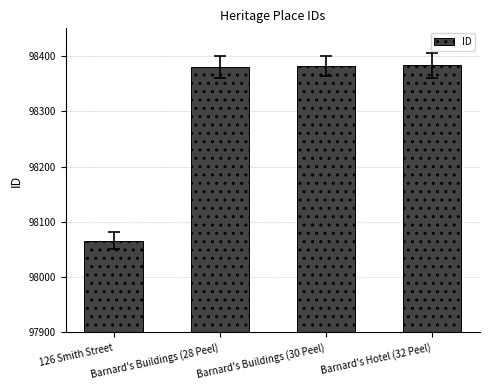

Which label corresponds to the smallest value in the chart?

126 Smith Street